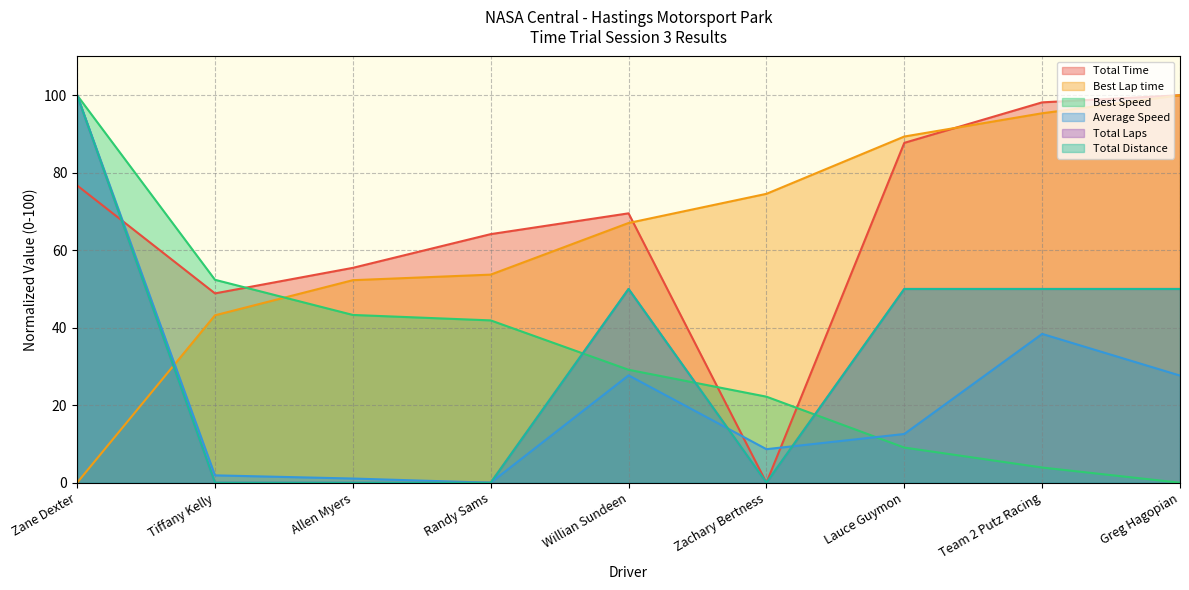

How many data points in Total Time are above 69?

5